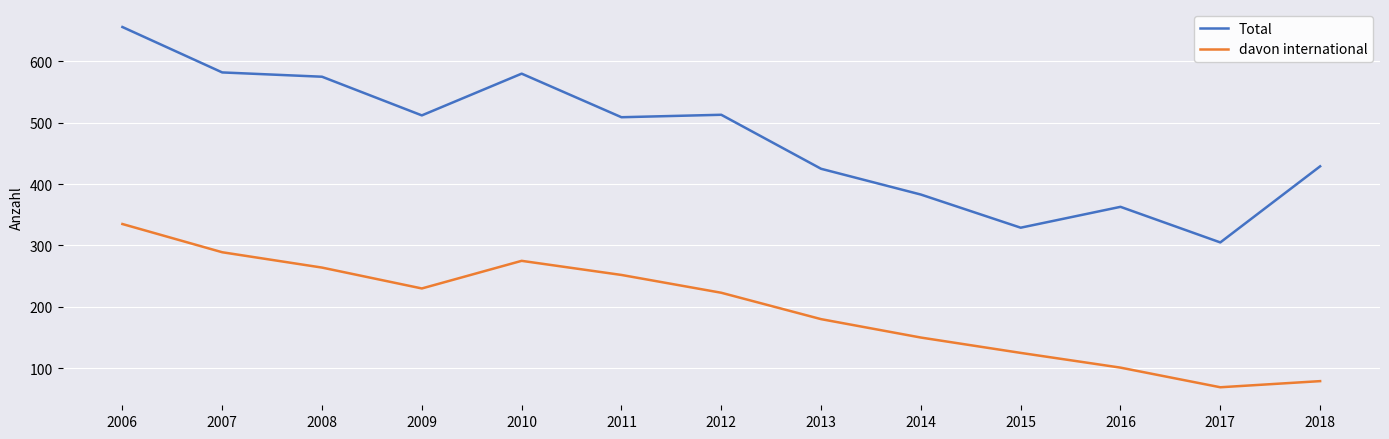

True or false: davon international has more than 0 points higher than both neighbors.

True